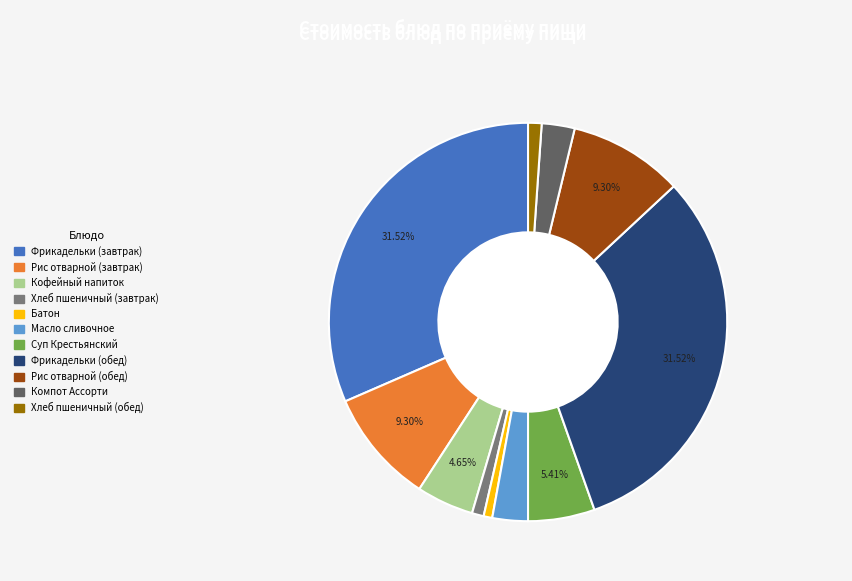

What percentage is the Хлеб пшеничный (завтрак) slice, to the nearest percent?

1%